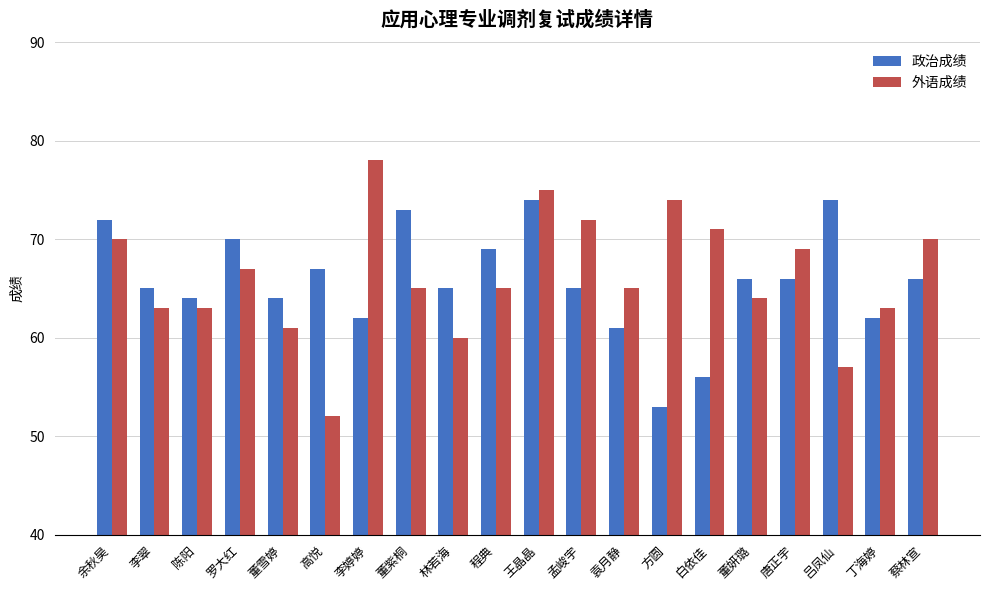

What is the difference between the maximum and minimum values in the 外语成绩 series?

26